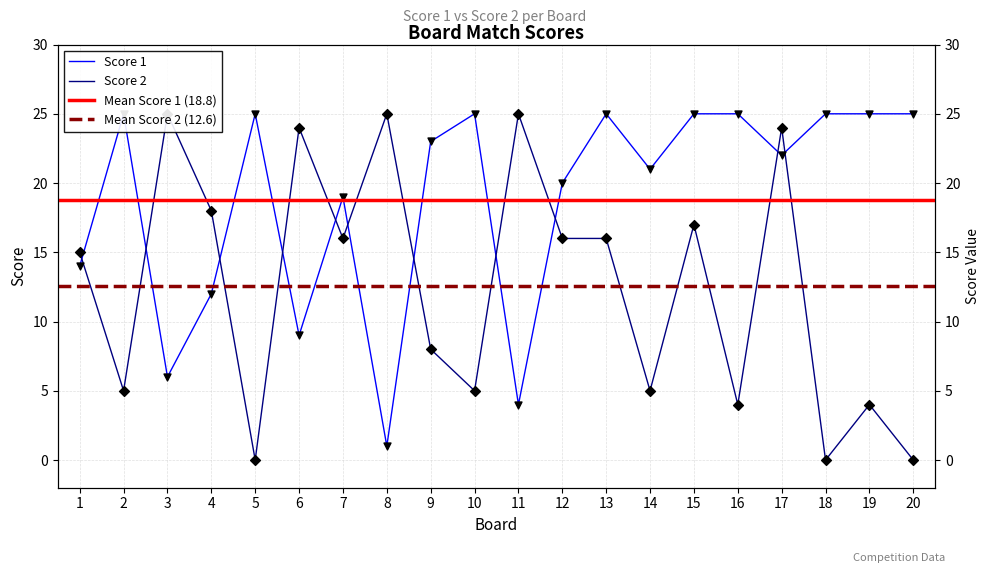

What is the total value across all series at 14?

26